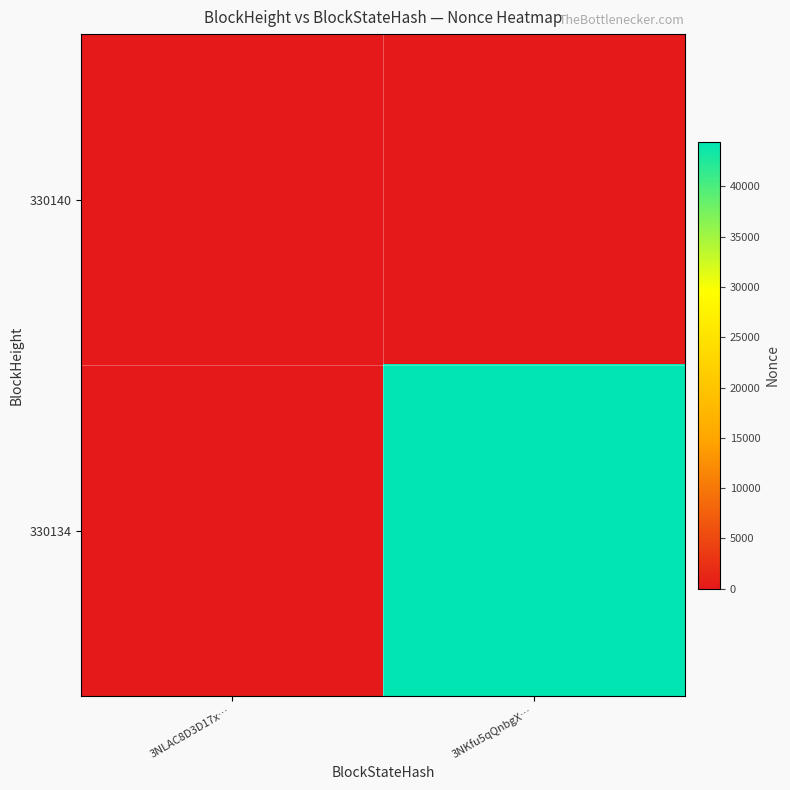

Reading left to right, transcribe all the data shown in this chart.

330140: 3NLAC8D3D17x…=0	3NKfu5qQnbgX…=0
330134: 3NLAC8D3D17x…=0	3NKfu5qQnbgX…=44460